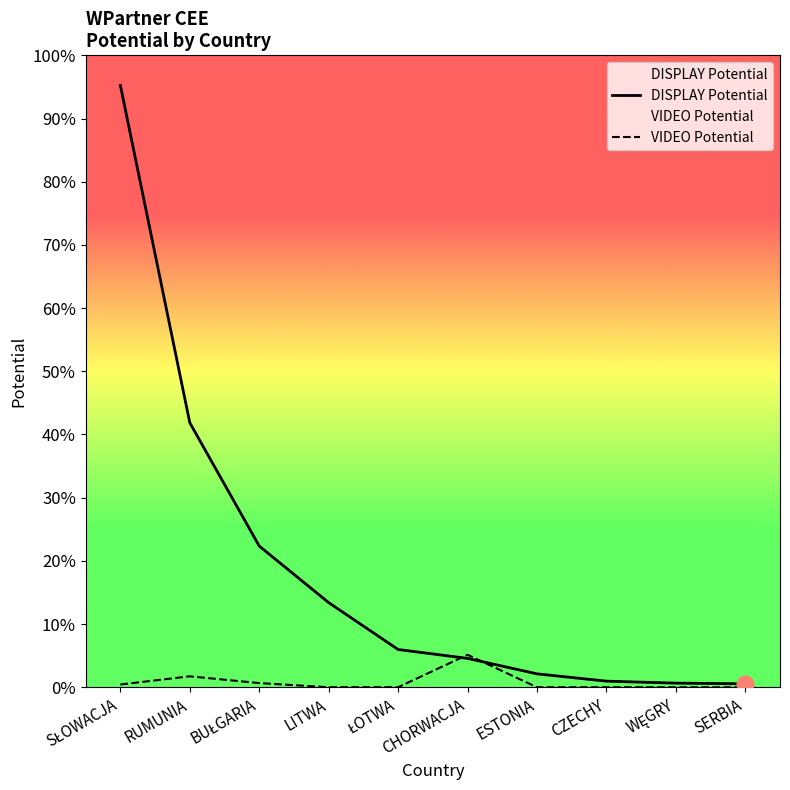

Reading right to left, extract all data points from this chart.

DISPLAY Potential: 11600000	13800000	20500000	45000000	97000000	126800000	284300000	474300000	888700000	2022100000
VIDEO Potential: 0	0	0	0	109000000	200000	100000	14000000	36700000	9200000